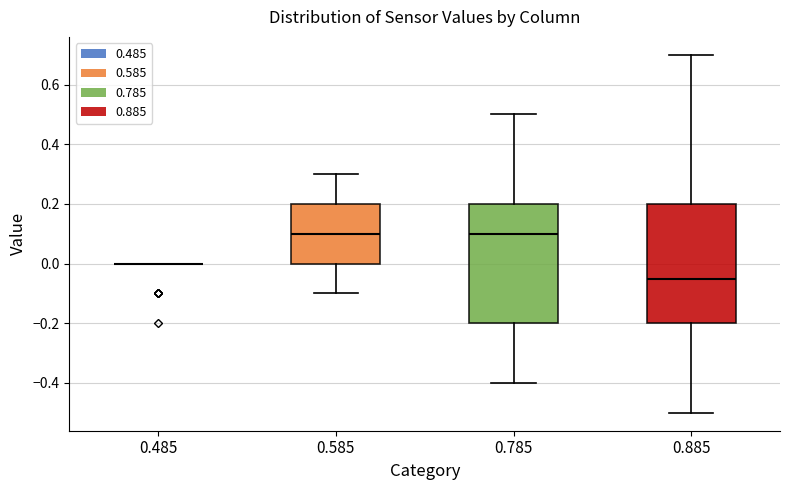

Reading left to right, read every box against the y-axis: the position of its median line, the range the box covers, and the ends of its whiskers. The values are not printed on the chart, so give them approximately, as read against the axis.

0.485: box collapsed to a line at 0.00, whiskers 0.00 to 0.00
0.585: median 0.10, box 0.00 to 0.20, whiskers -0.10 to 0.30
0.785: median 0.10, box -0.20 to 0.20, whiskers -0.40 to 0.50
0.885: median -0.04, box -0.20 to 0.20, whiskers -0.50 to 0.70